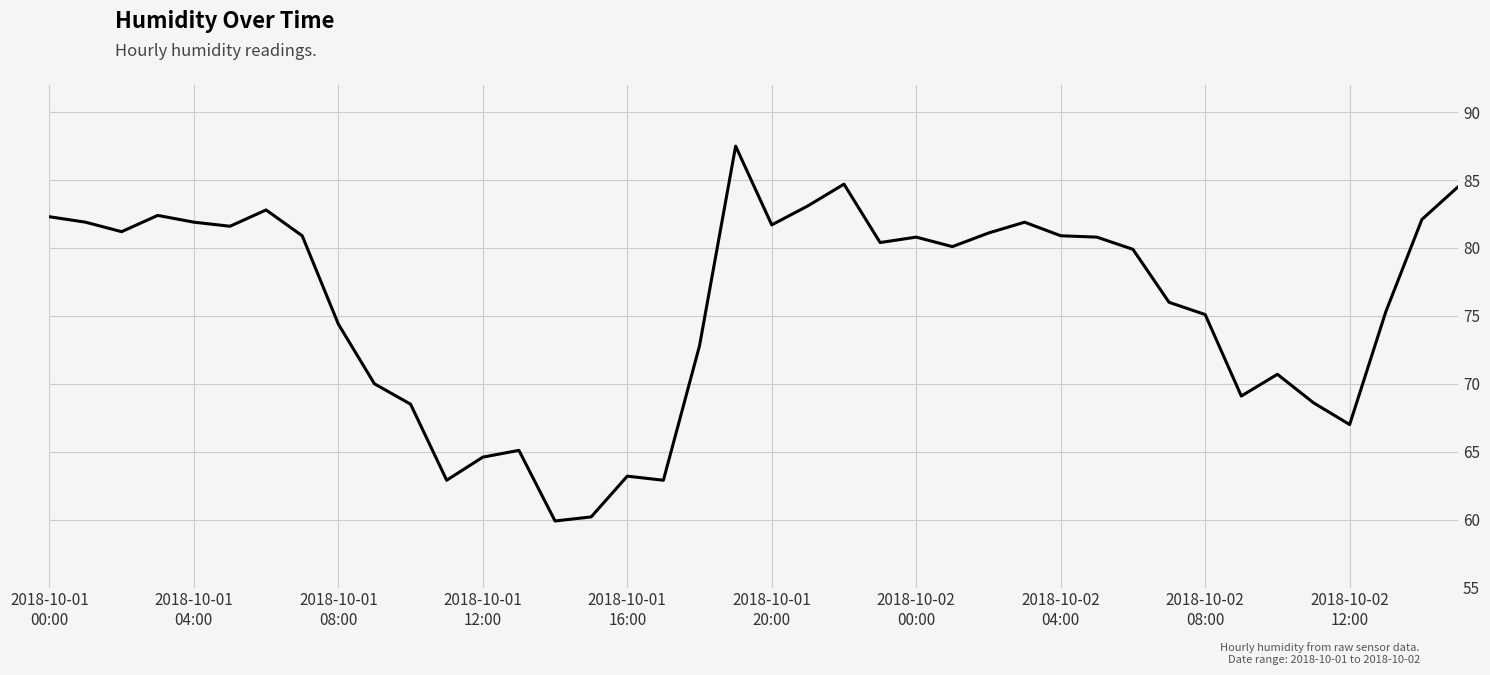

What is the greatest value displayed?

87.5